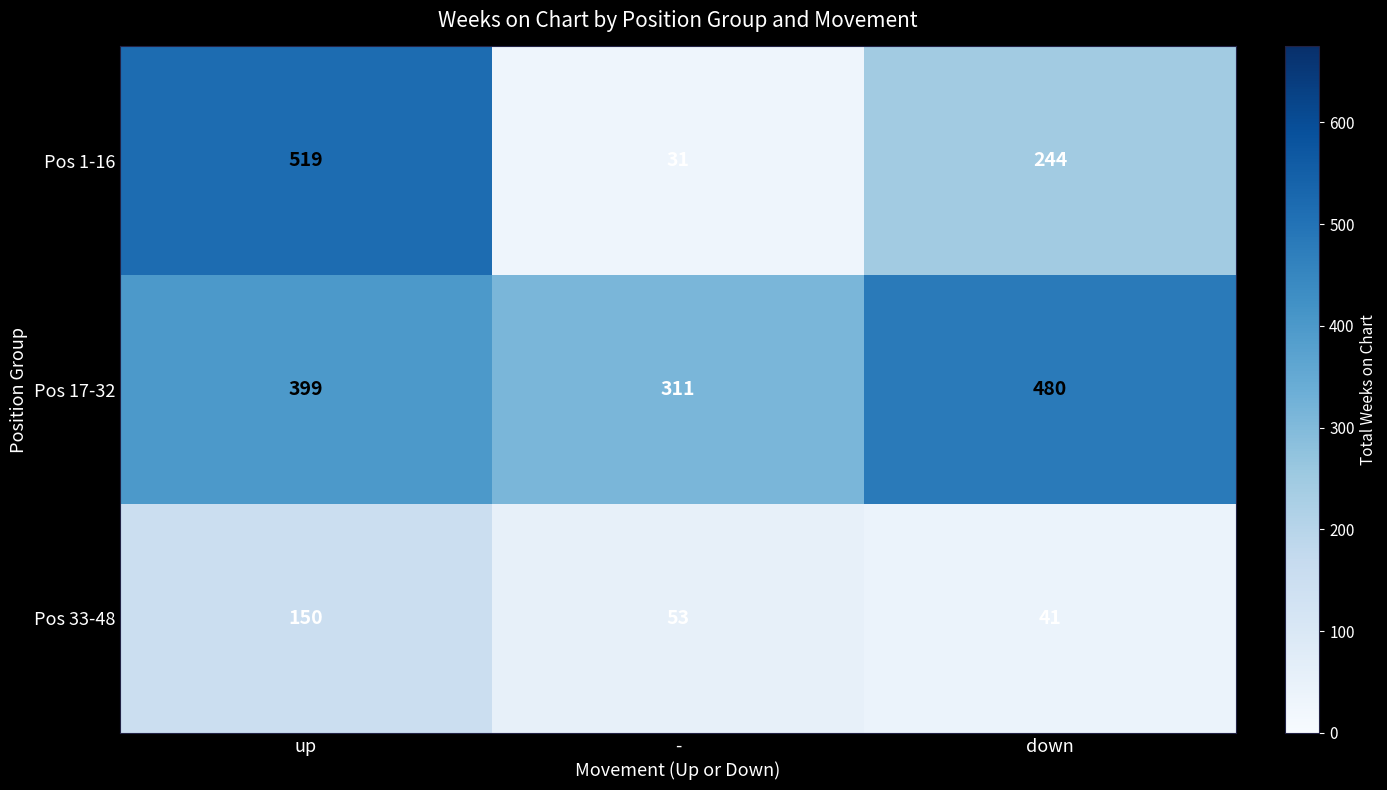

Is it true that Pos 33-48 equals 14 at down?

False